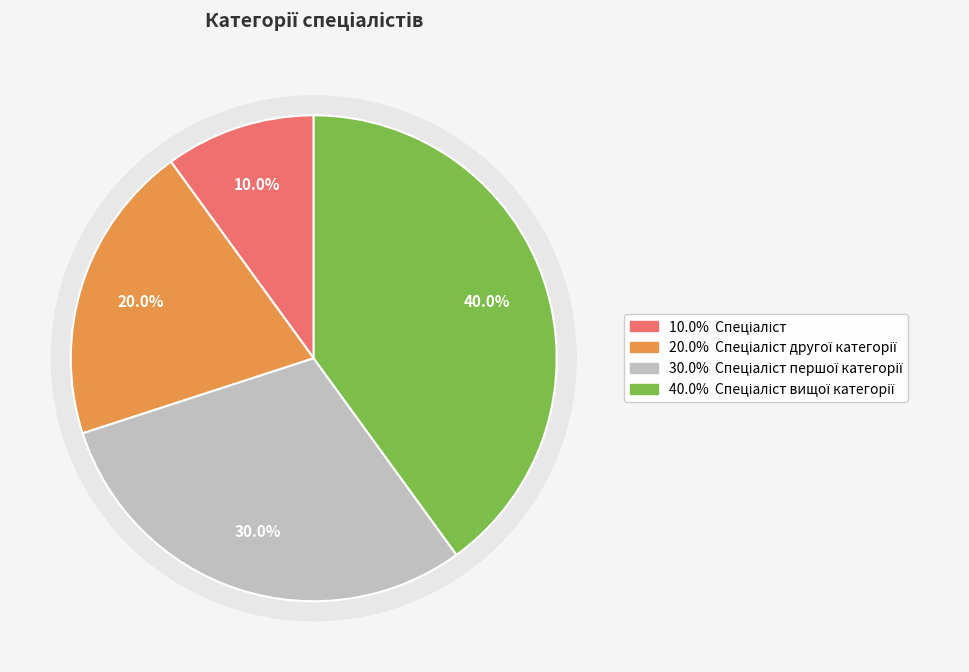

Count the number of slices in the pie.

4